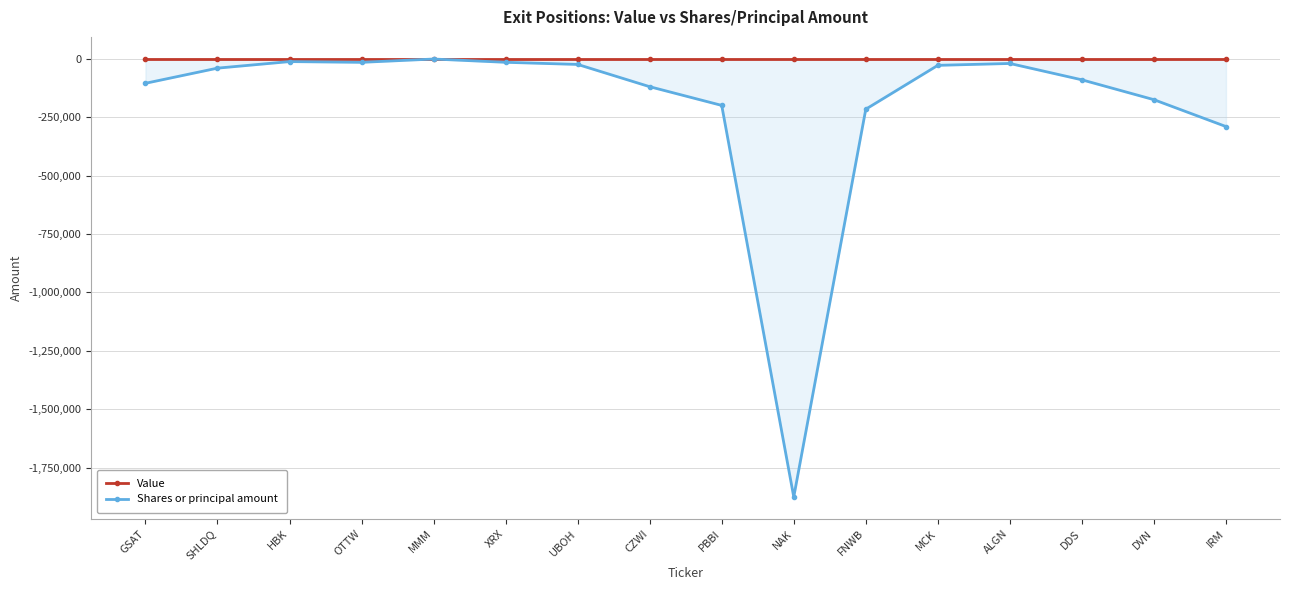

Is it true that Shares or principal amount equals -15000 at XRX?

True